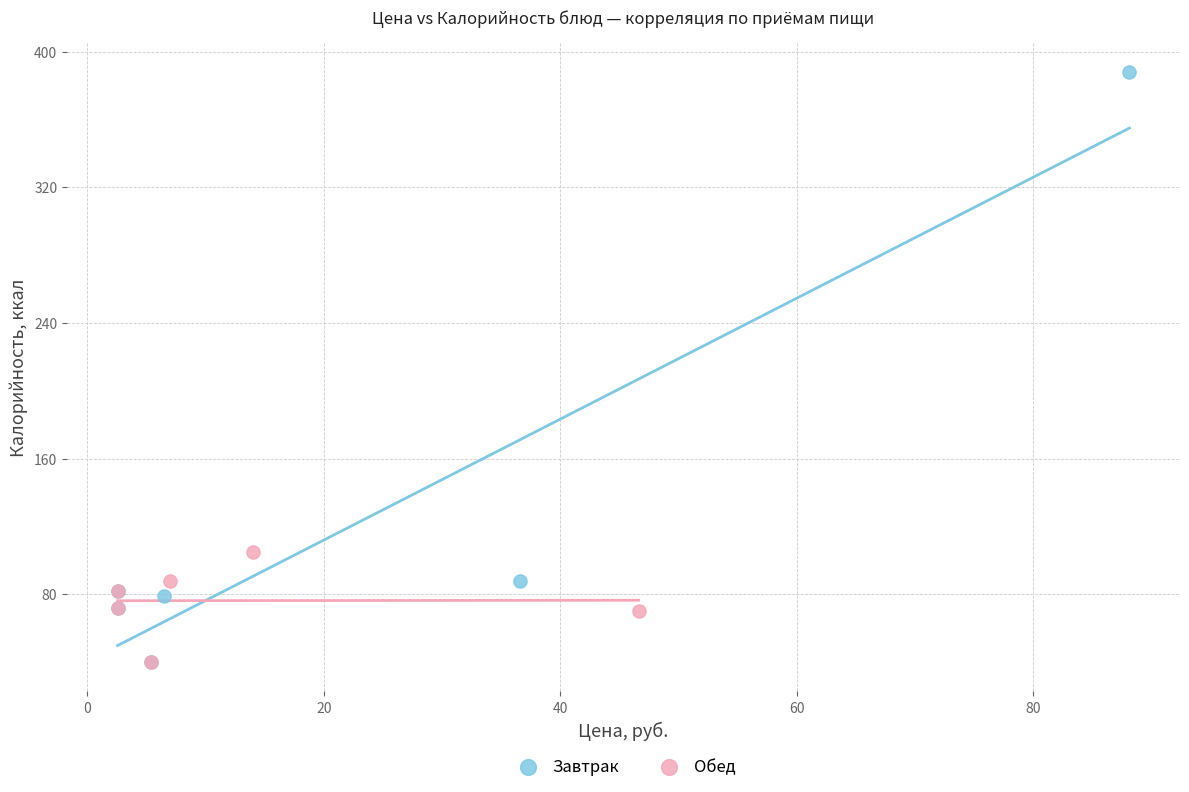

Which series contains the highest Y value?

Завтрак